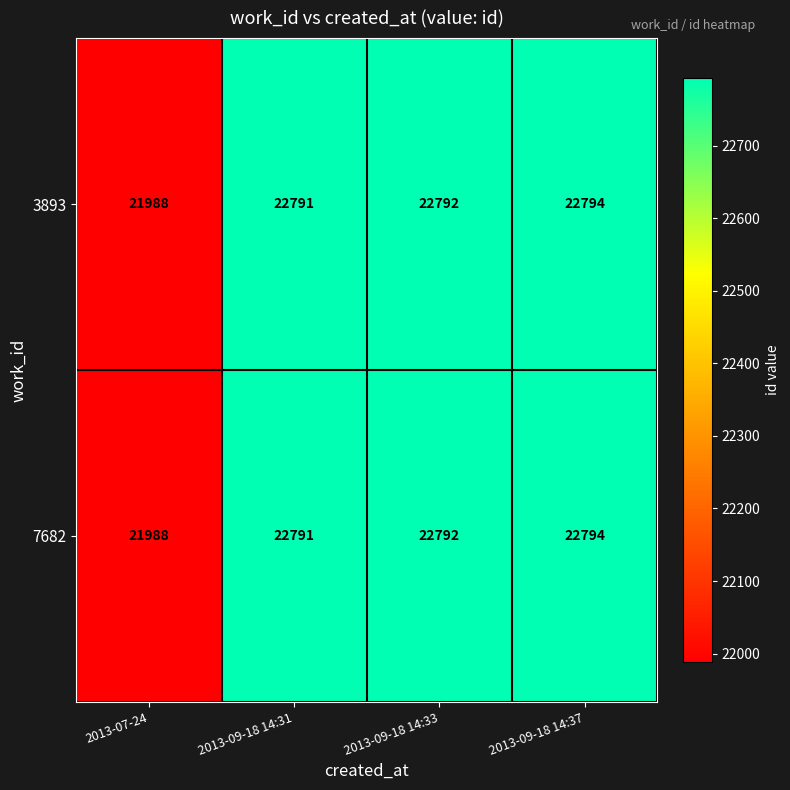

What is the minimum value shown in the chart?

21988